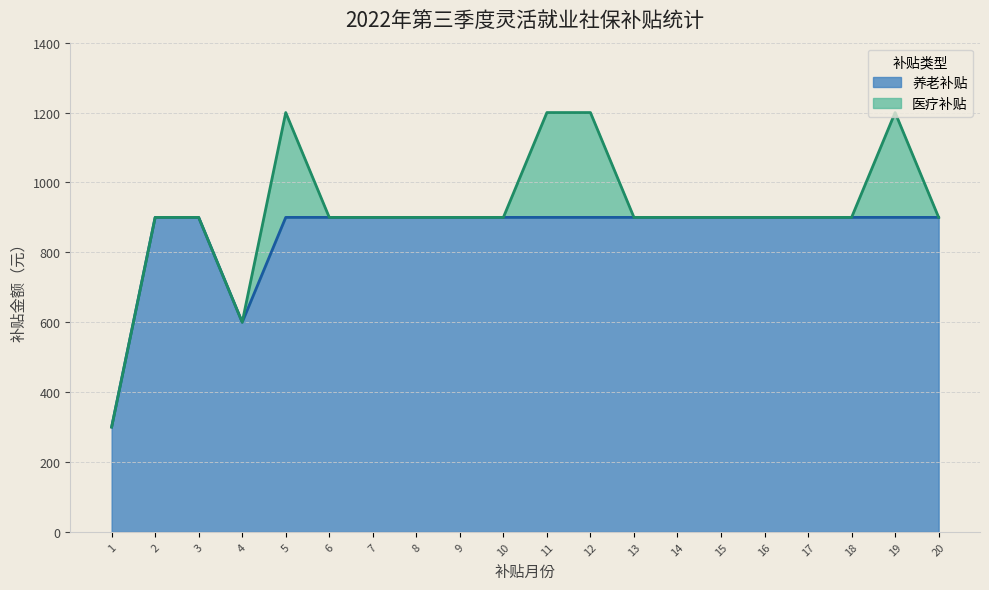

What is the difference between the maximum and minimum values in the 养老补贴 series?

600